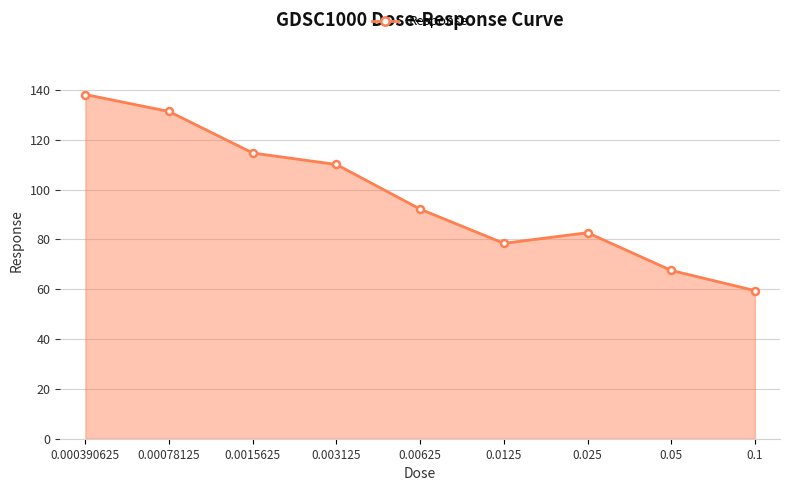

What is the minimum value shown in the chart?

59.5